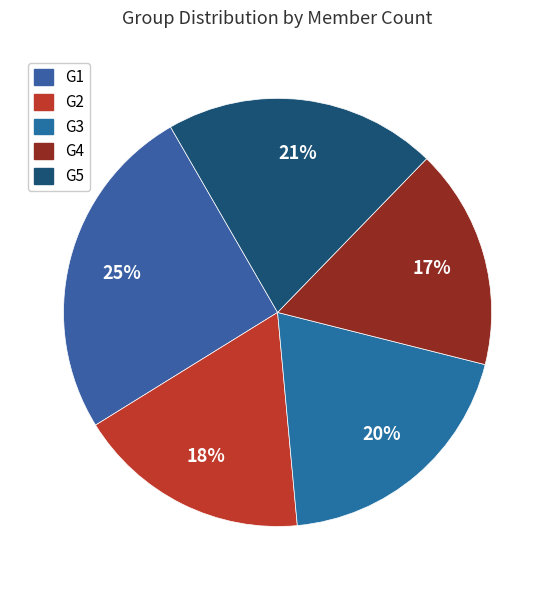

What percentage is the G1 slice, to the nearest percent?

25%